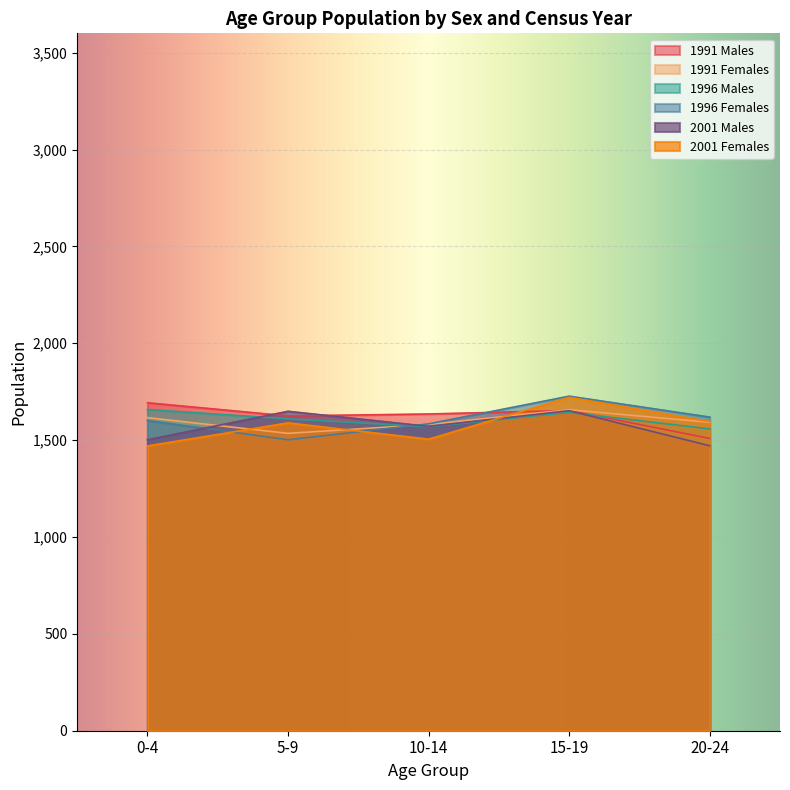

True or false: 1996 Males has a value of 1643 at 15-19.

True